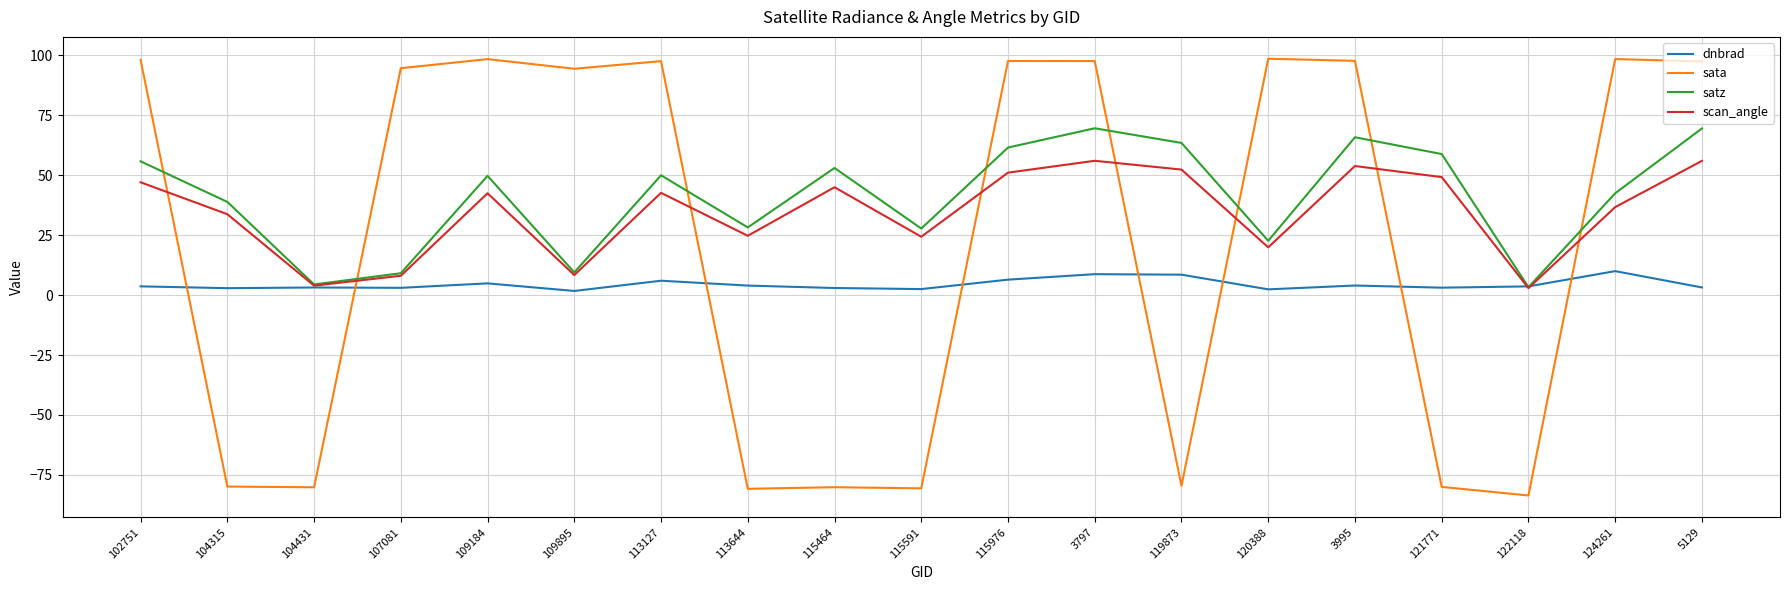

What is the highest value of the sata series?

98.6